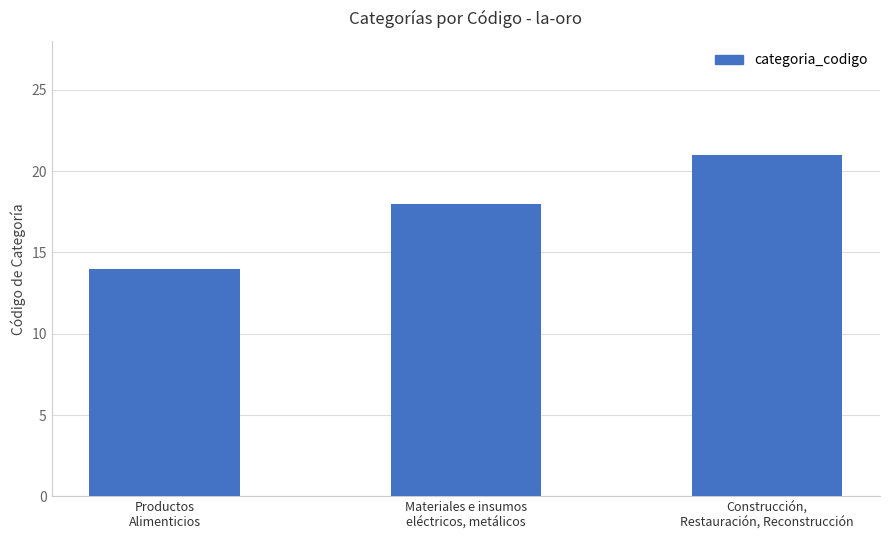

What is the ratio of the value at Materiales e insumos
eléctricos, metálicos to the value at Productos
Alimenticios?

1.3